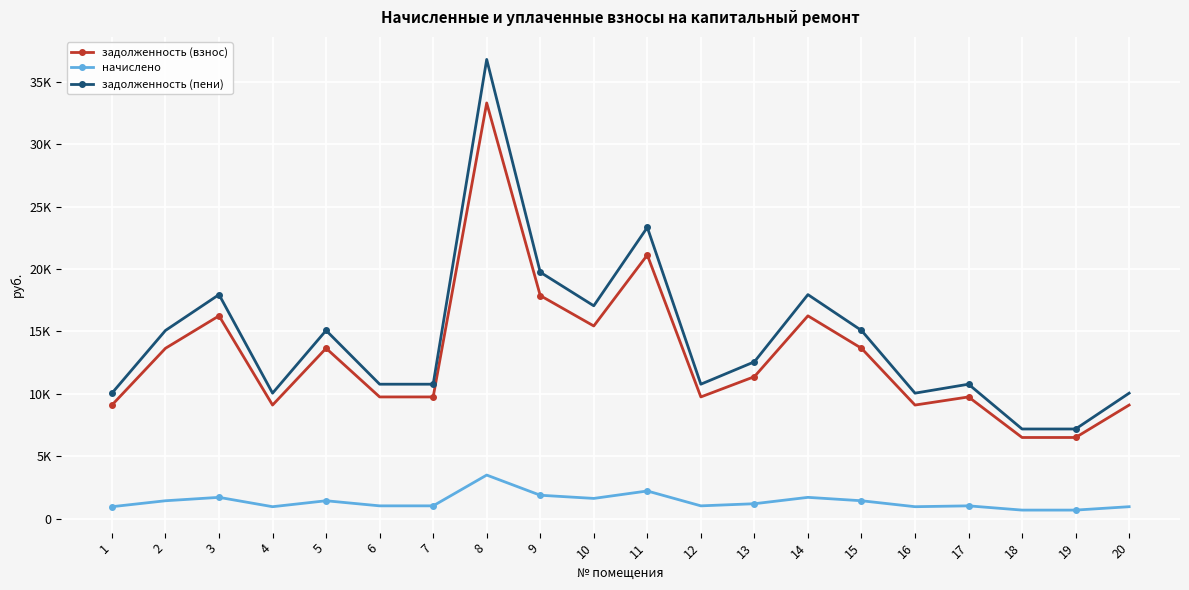

Reading left to right, what are all the values shown in this chart?

задолженность (взнос): 9095.5	13643.3	16242.0	9095.5	13643.3	9745.2	9745.2	33296.2	17866.2	15430.0	21114.6	9745.2	11369.4	16242.0	13643.3	9095.5	9745.2	6496.8	6496.8	9095.5
начислено: 952.6	1428.8	1701.0	952.6	1428.8	1020.6	1020.6	3487.1	1871.1	1616.0	2211.3	1020.6	1190.7	1701.0	1428.8	952.6	1020.6	680.4	680.4	952.6
задолженность (пени): 10048.1	15072.1	17943.0	10048.1	15072.1	10765.8	10765.8	36783.2	19737.3	17045.9	23325.9	10765.8	12560.1	17943.0	15072.1	10048.1	10765.8	7177.2	7177.2	10048.1